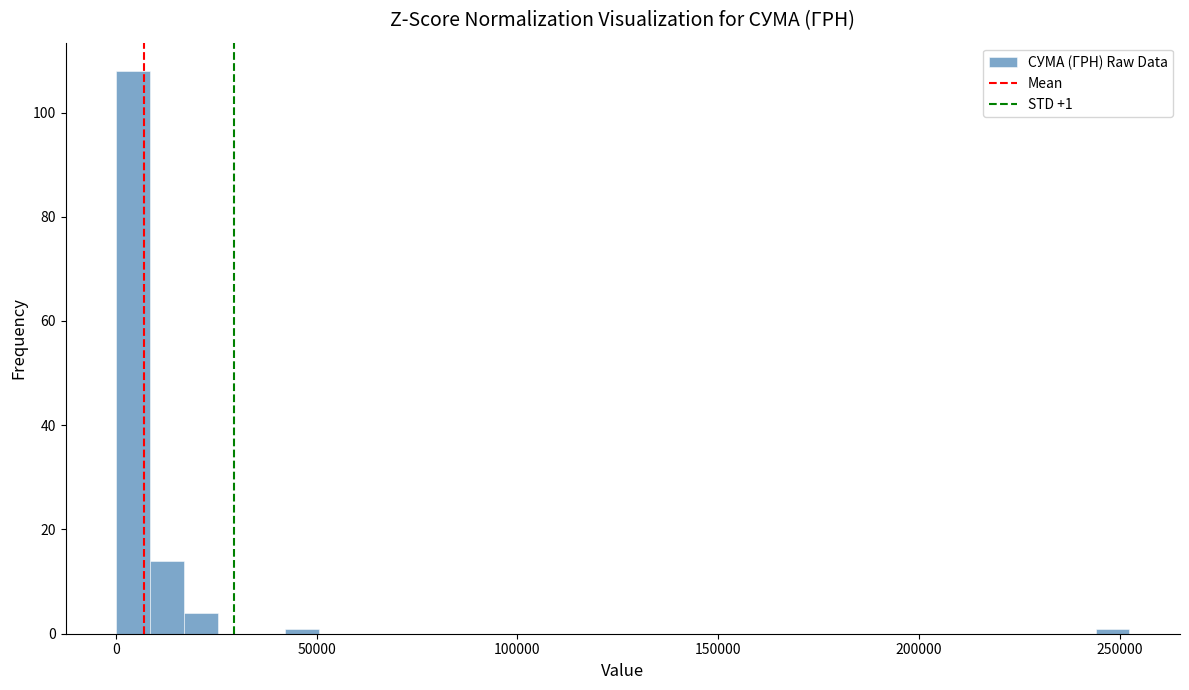

Read against the x-axis, roughly where is the centre of the tallest bar?

5000